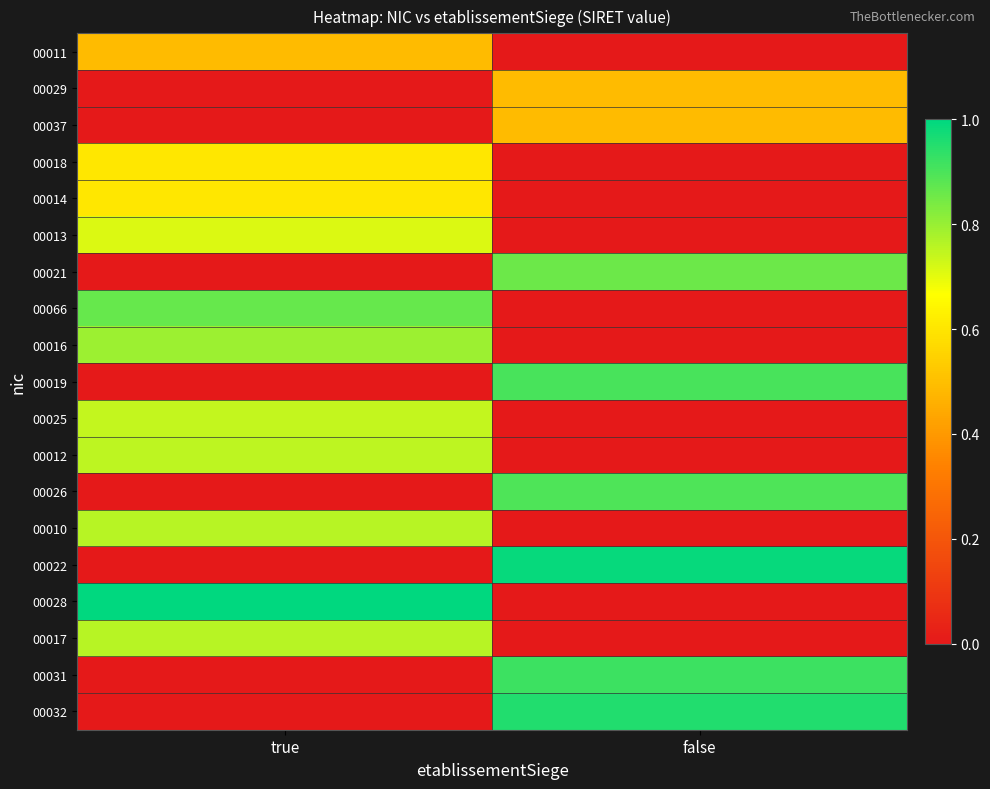

List the series in order of their peak value, highest first.

00028, 00022, 00032, 00031, 00019, 00026, 00066, 00021, 00016, 00017, 00010, 00012, 00025, 00013, 00014, 00018, 00037, 00029, 00011